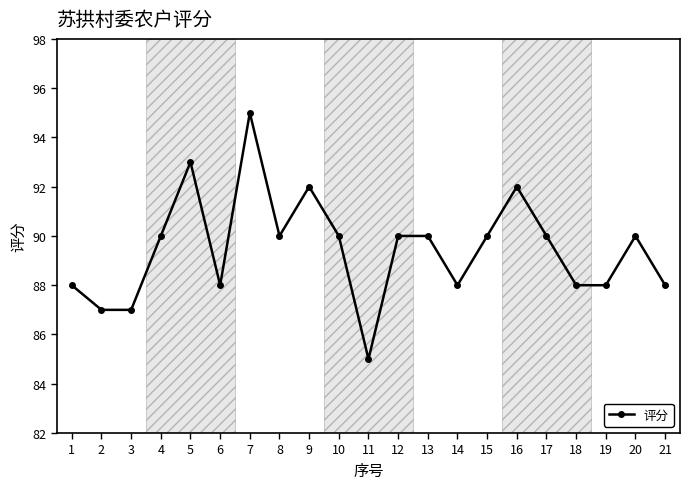

What is the sum of the values at 7 and 13?

185